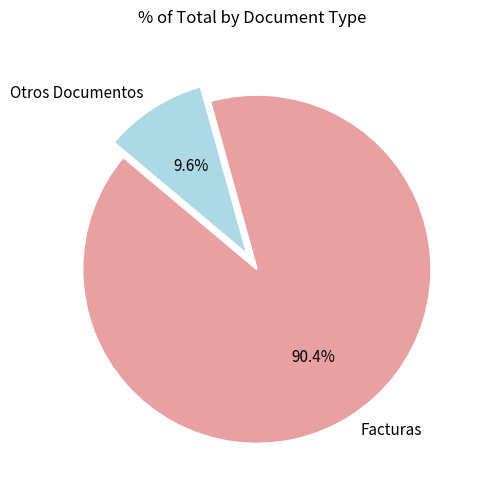

Rank the categories by value from lowest to highest.

Otros Documentos, Facturas